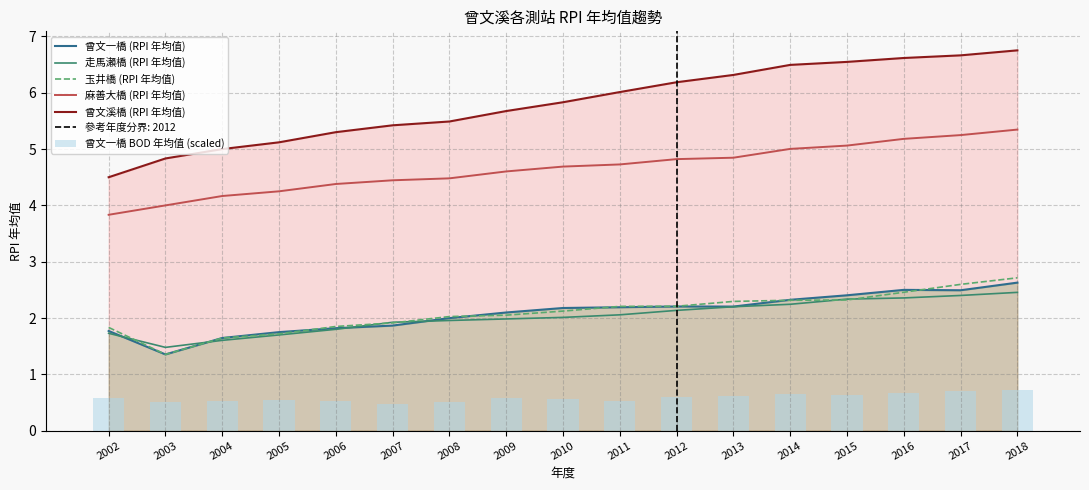

What are all the series names shown in the legend?

曾文一橋 (RPI 年均值), 走馬瀨橋 (RPI 年均值), 玉井橋 (RPI 年均值), 麻善大橋 (RPI 年均值), 曾文溪橋 (RPI 年均值), 曾文一橋 BOD 年均值 (scaled)